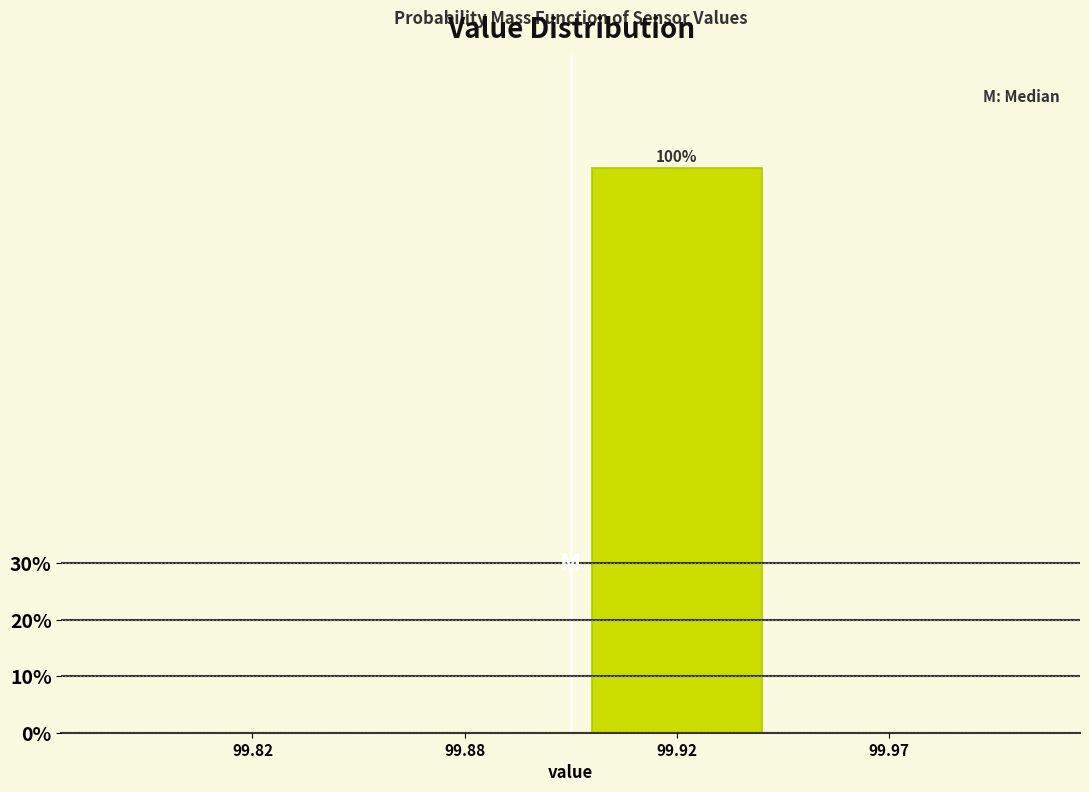

Reading left to right, what are all the values shown in this chart?

99.82=0	99.88=0	99.92=100	99.97=0